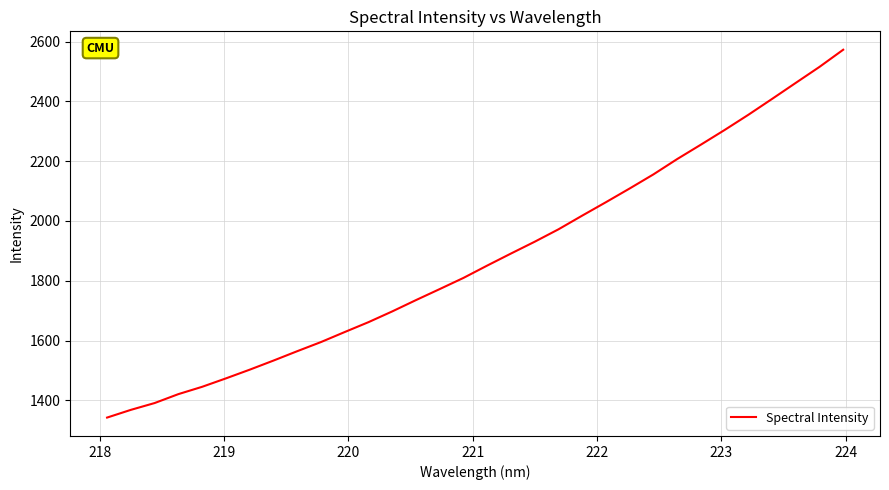

Count the number of categories in the chart.

32